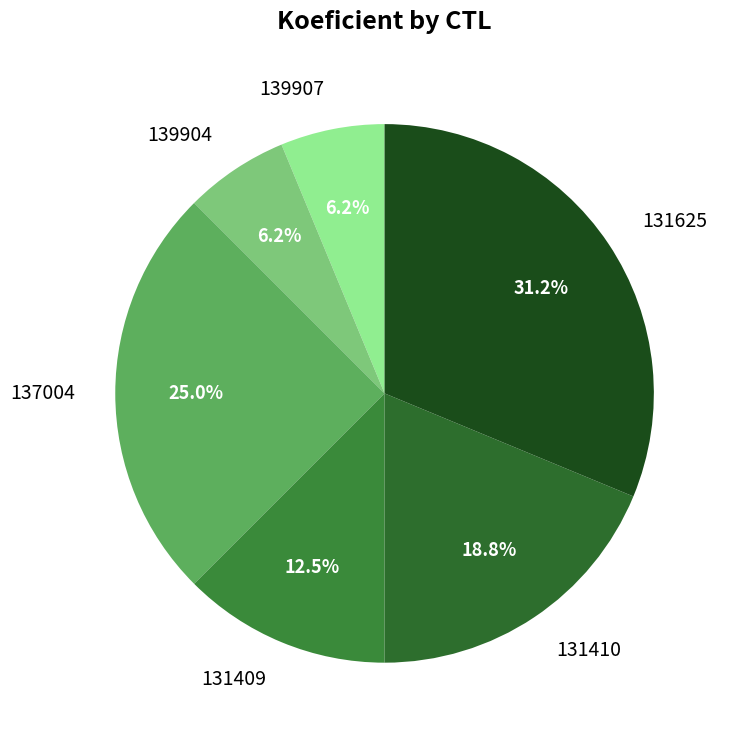

The 139907 slice represents 6% of the pie. True or false?

True